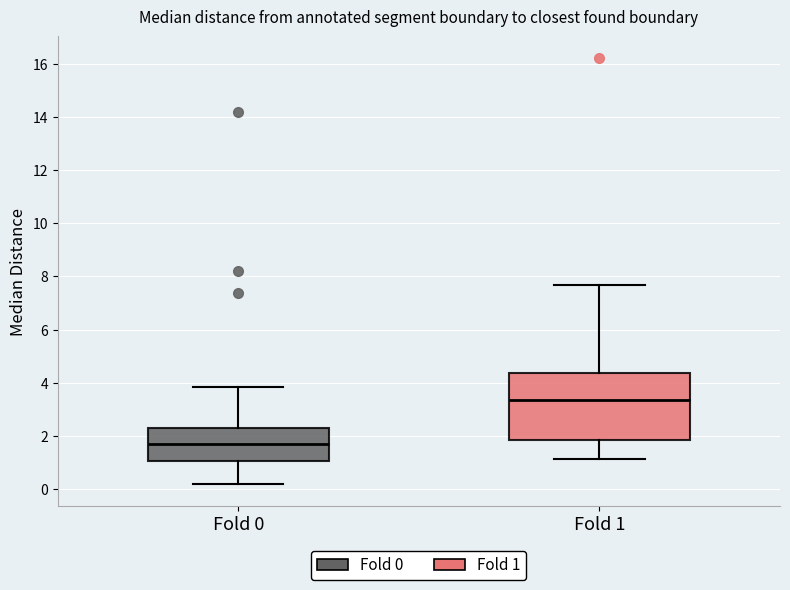

Reading left to right, read every box against the y-axis: the position of its median line, the range the box covers, and the ends of its whiskers. The values are not printed on the chart, so give them approximately, as read against the axis.

Fold 0: median 1.6, box 1.0 to 2.2, whiskers 0.2 to 3.8
Fold 1: median 3.4, box 1.8 to 4.4, whiskers 1.2 to 7.6